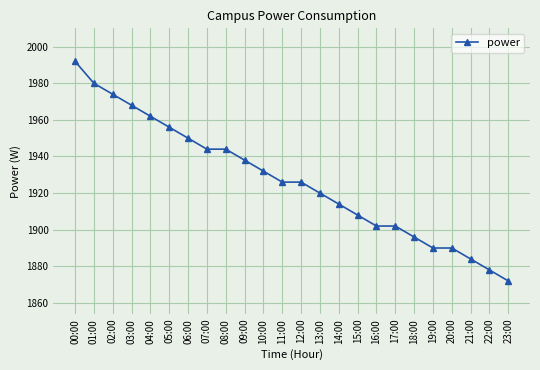

At which category does the chart reach its minimum across all series?

23:00